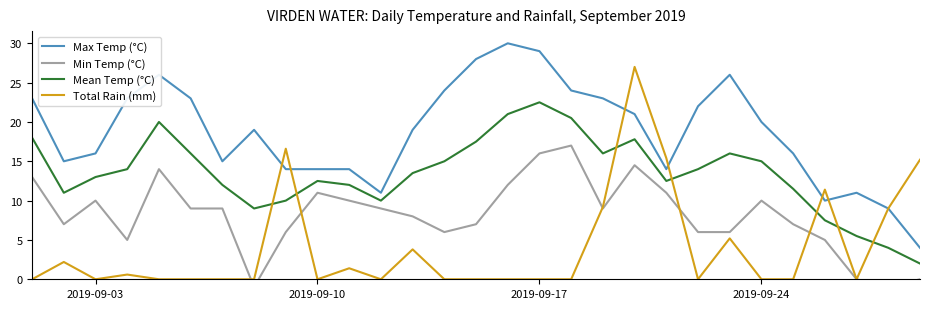

Is this an area chart (filled region under the line)?

No